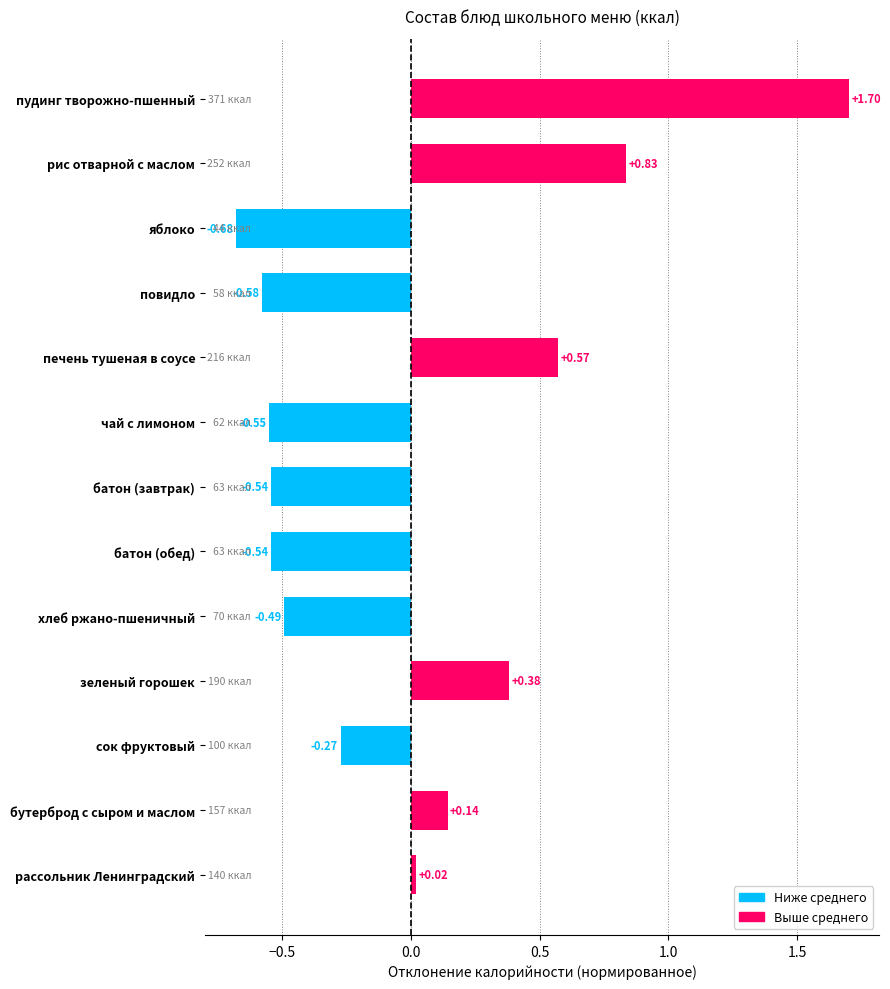

Does the chart contain any negative values?

Yes